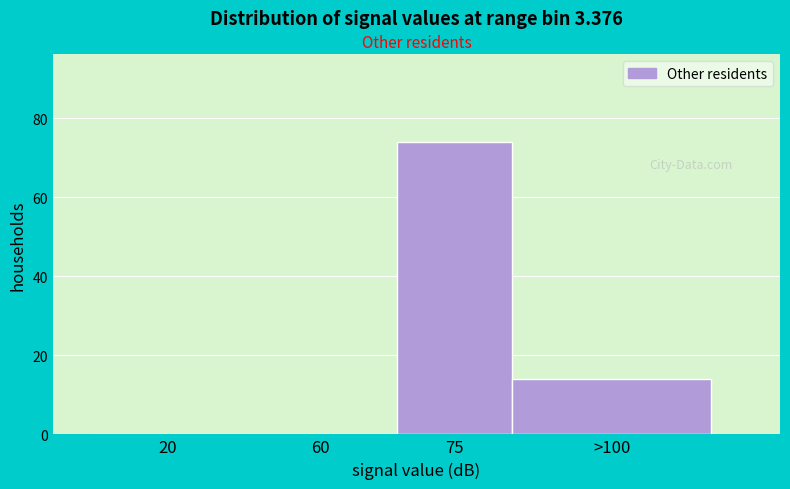

Reading left to right, transcribe all the data shown in this chart.

20=0	60=0	75=74	>100=14